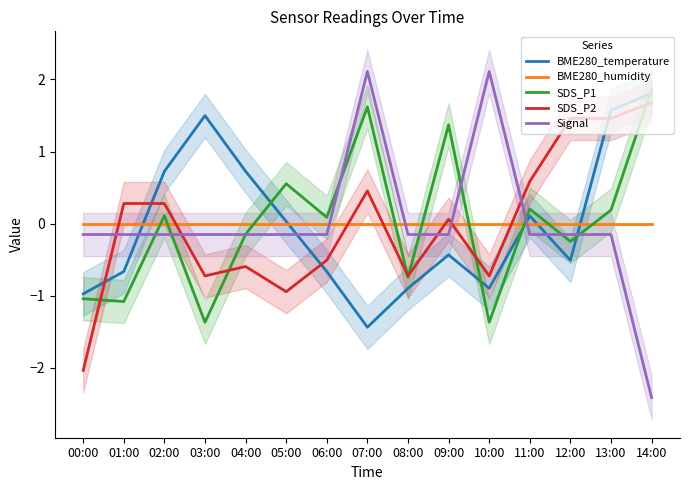

Reading left to right, list all the values displayed in this chart.

BME280_temperature: -1.0	-0.7	0.7	1.5	0.7	0.0	-0.7	-1.4	-0.9	-0.4	-0.9	0.1	-0.5	1.6	1.8
BME280_humidity: 0.0	0.0	0.0	0.0	0.0	0.0	0.0	0.0	0.0	0.0	0.0	0.0	0.0	0.0	0.0
SDS_P1: -1.0	-1.1	0.1	-1.4	-0.1	0.6	0.1	1.6	-0.7	1.4	-1.4	0.2	-0.2	0.2	1.9
SDS_P2: -2.0	0.3	0.3	-0.7	-0.6	-0.9	-0.5	0.5	-0.7	0.1	-0.7	0.6	1.5	1.5	1.7
Signal: -0.2	-0.2	-0.2	-0.2	-0.2	-0.2	-0.2	2.1	-0.2	-0.2	2.1	-0.2	-0.2	-0.2	-2.4